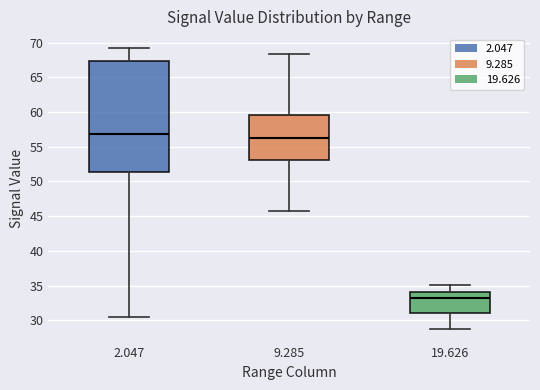

Comparing the boxes themselves (not the whiskers), which one is the tallest?

2.047